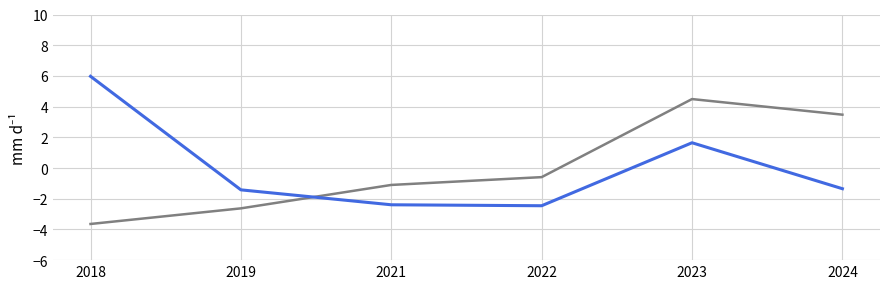

What is the spread (max minus min) of values at 2022?

1.9